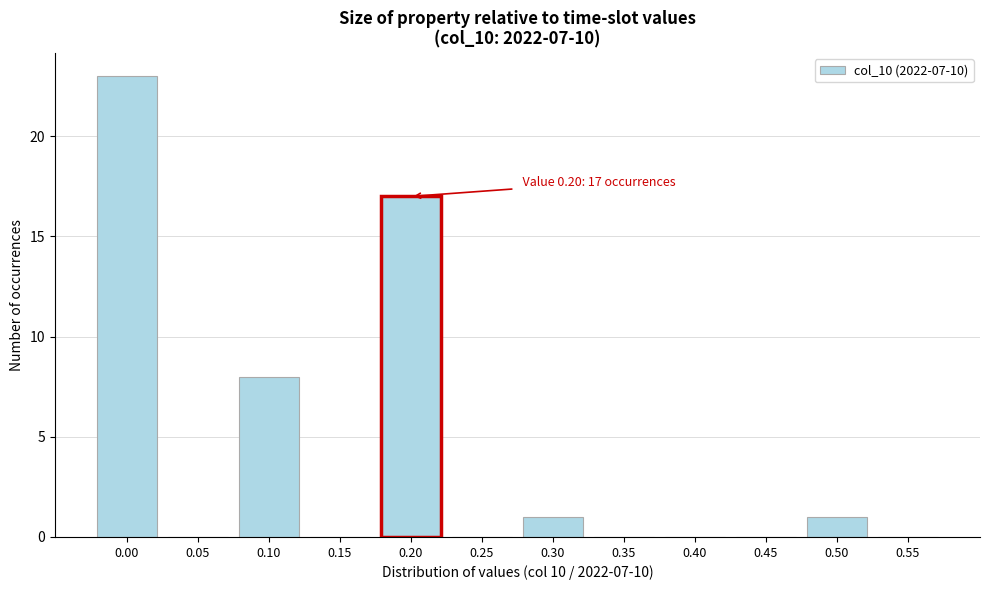

Reading left to right, list all the values displayed in this chart.

0.00=23	0.05=0	0.10=8	0.15=0	0.20=17	0.25=0	0.30=1	0.35=0	0.40=0	0.45=0	0.50=1	0.55=0